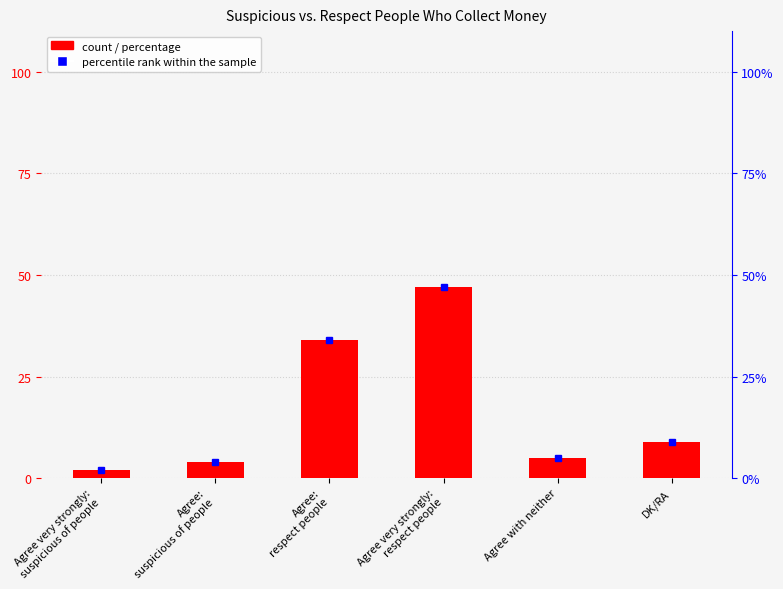

What is the average value?

17